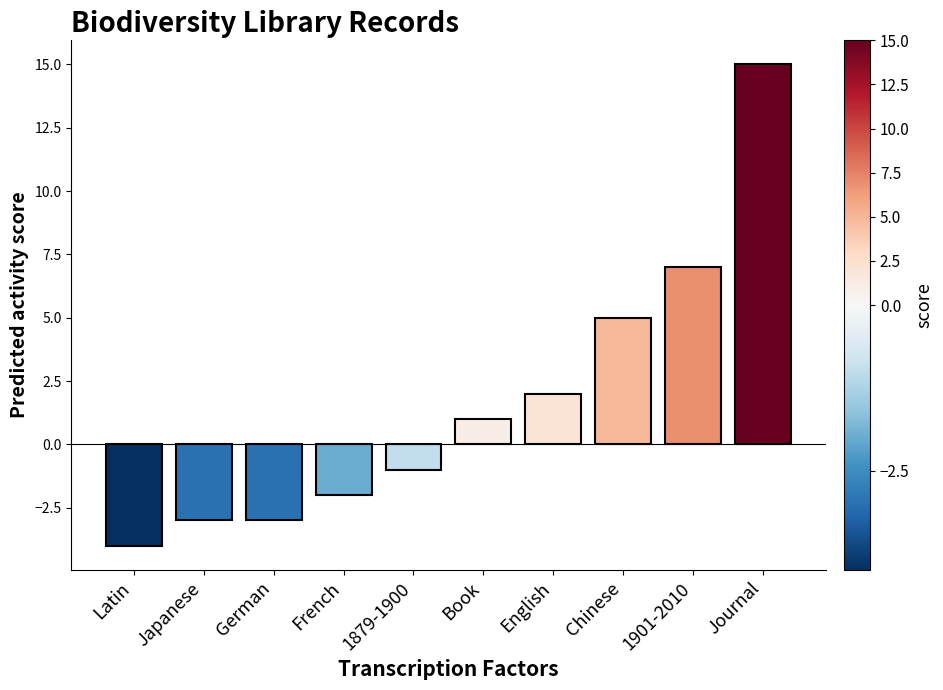

What is the difference between the maximum and minimum values?

19